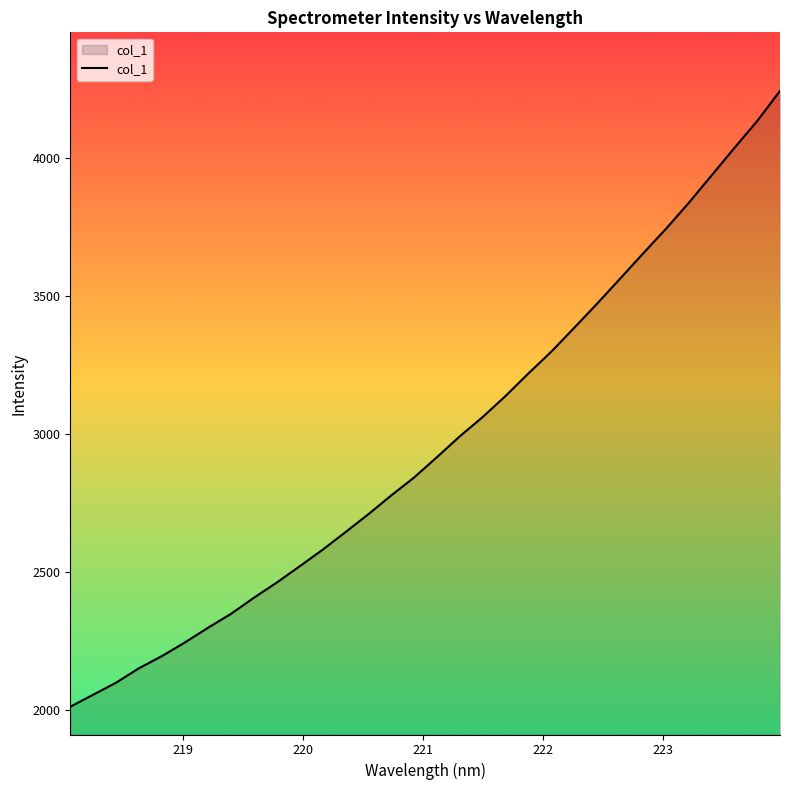

What is the greatest value displayed?

4244.4